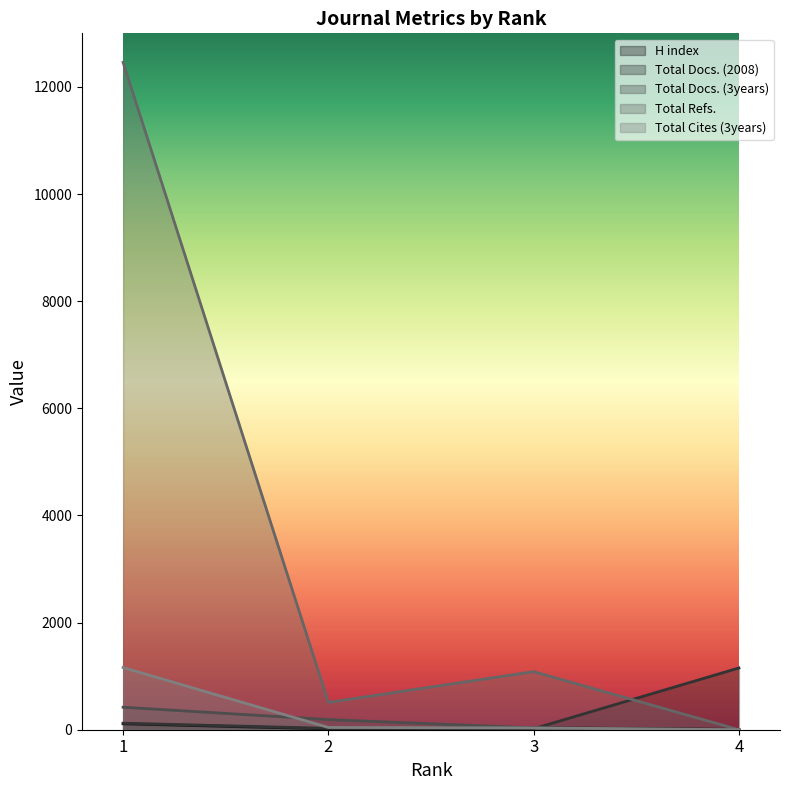

Which category has the highest value in the Total Refs. series?

1